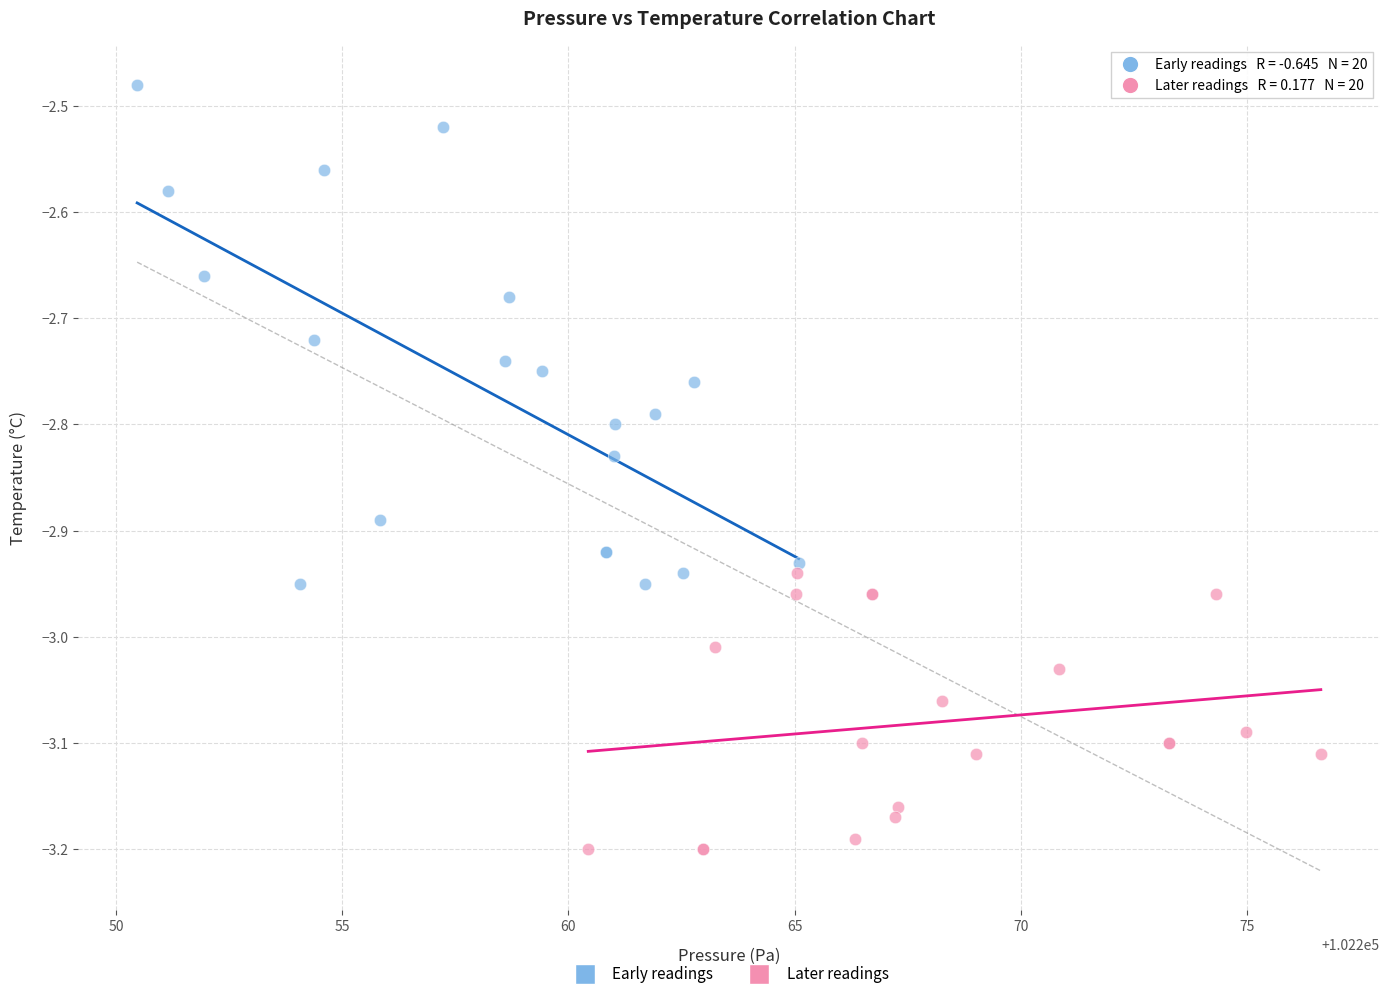

Which series contains the lowest Y value?

Later readings